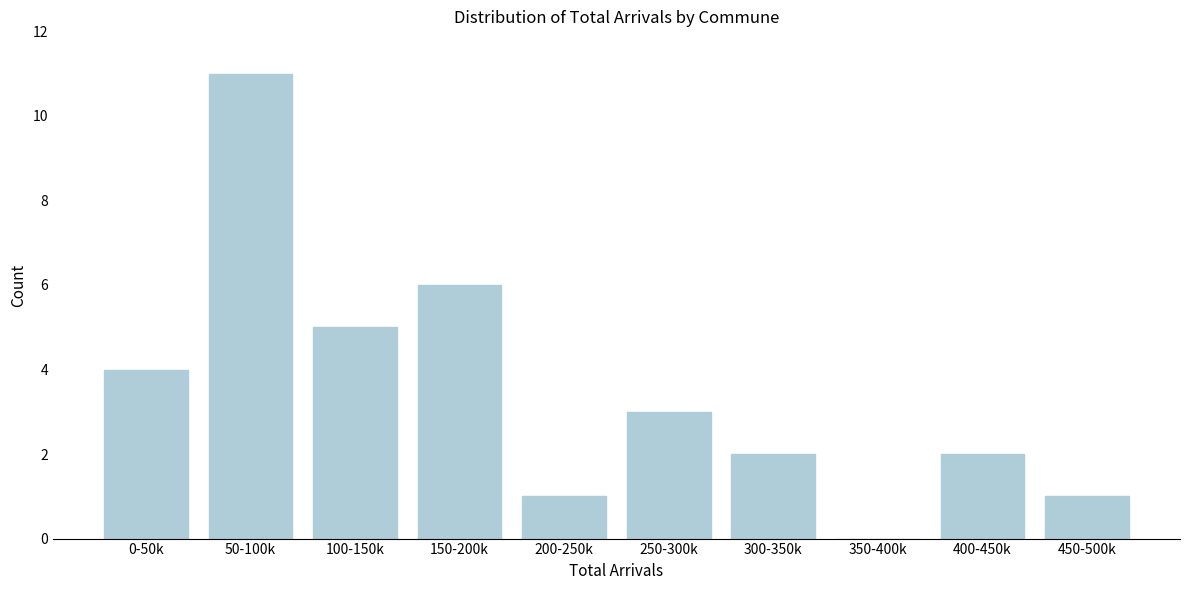

Reading left to right, transcribe all the data shown in this chart.

0-50k=4	50-100k=11	100-150k=5	150-200k=6	200-250k=1	250-300k=3	300-350k=2	350-400k=0	400-450k=2	450-500k=1